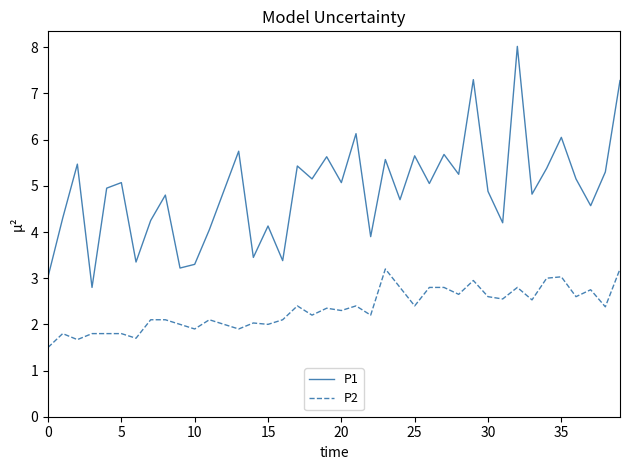

What is the maximum value for P1?

8.0